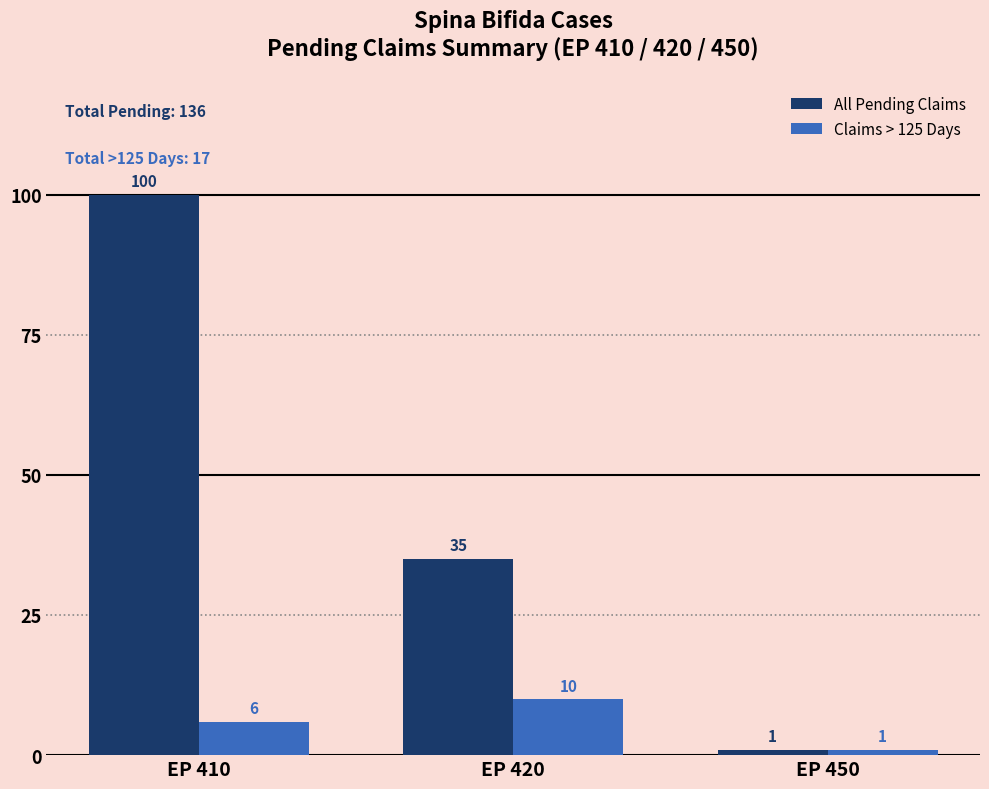

Where is Claims > 125 Days nearest to the value 5?

EP 410